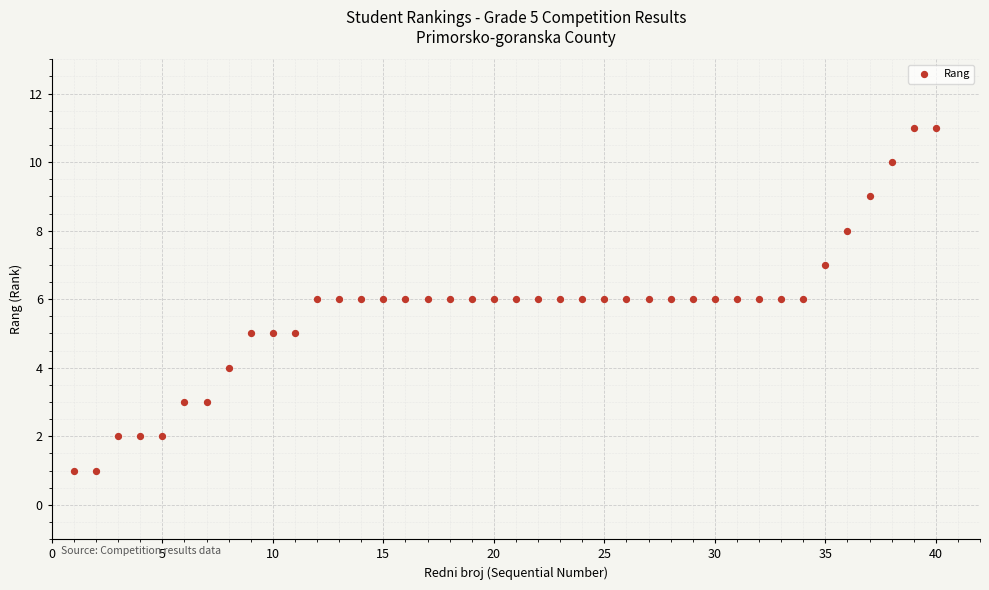

What is the range of Y values (max minus min)?

10